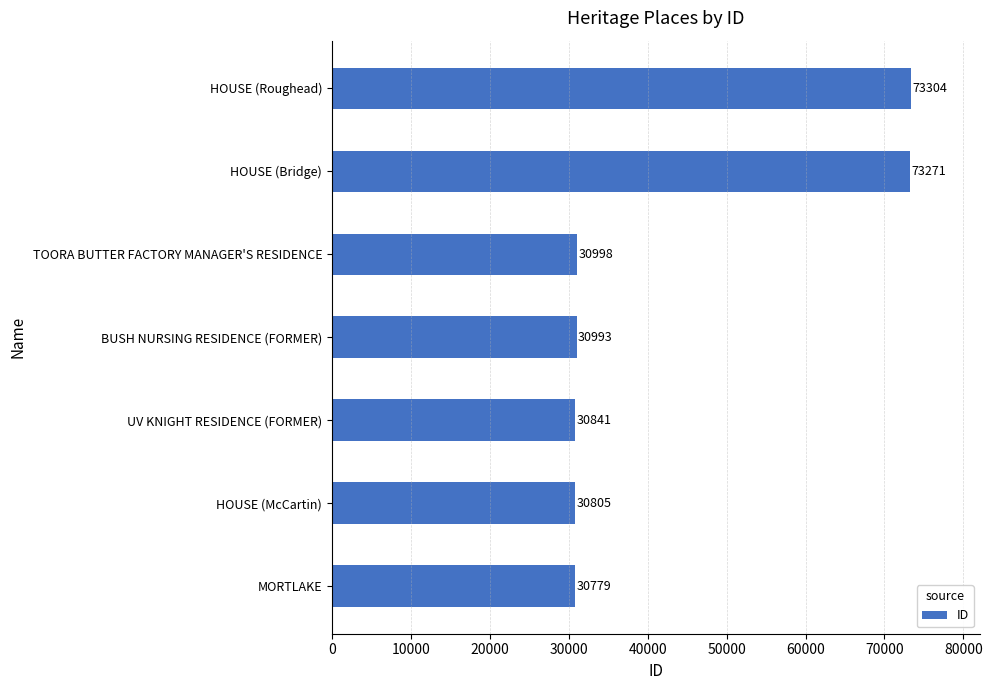

What is the ratio of the value at HOUSE (Roughead) to the value at HOUSE (McCartin)?

2.4